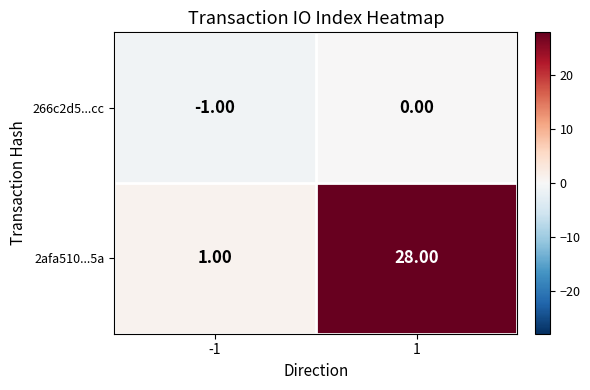

Which series has the widest spread of values?

2afa510...5a